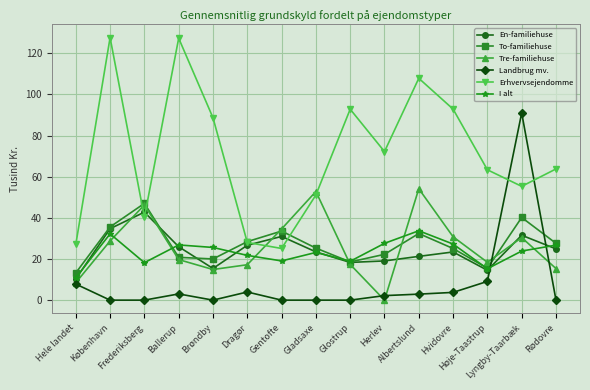

Where is Tre-familiehuse nearest to the value 27?

København